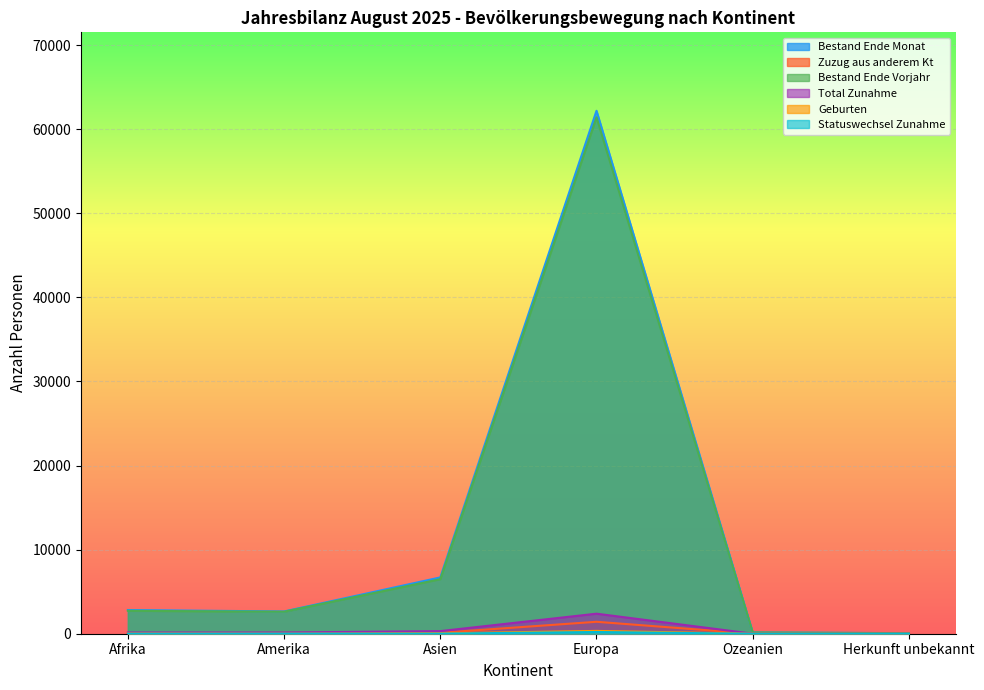

How many data points in Statuswechsel Zunahme are less than 9?

3